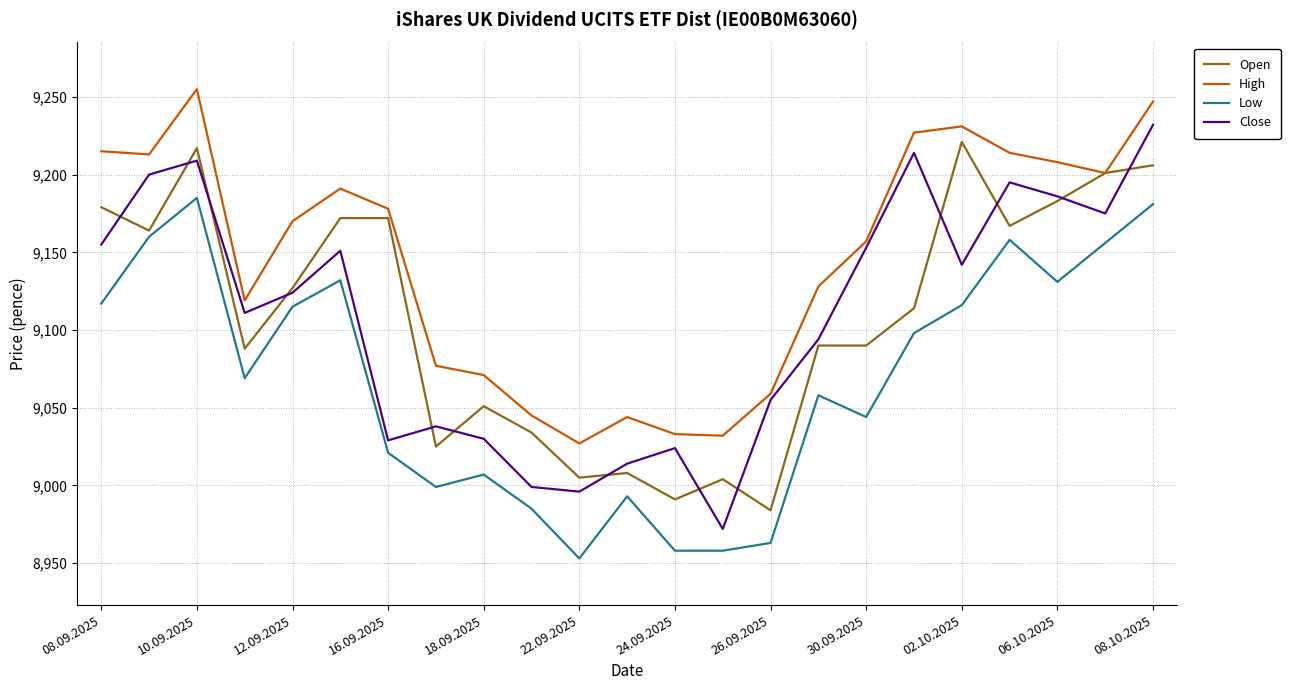

True or false: Low and High intersect in this chart.

False